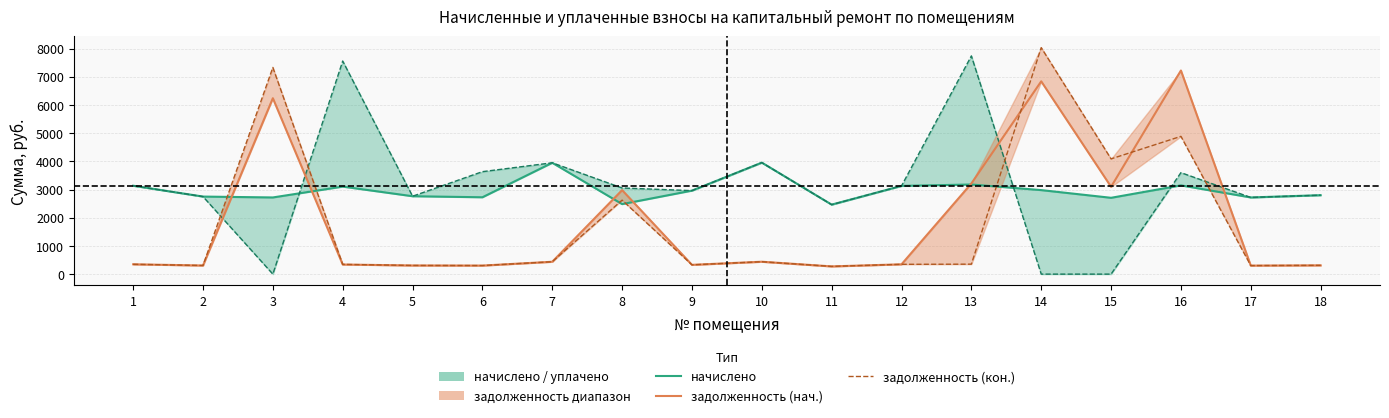

What is the difference between the начислено values at 10 and 7?

6.2